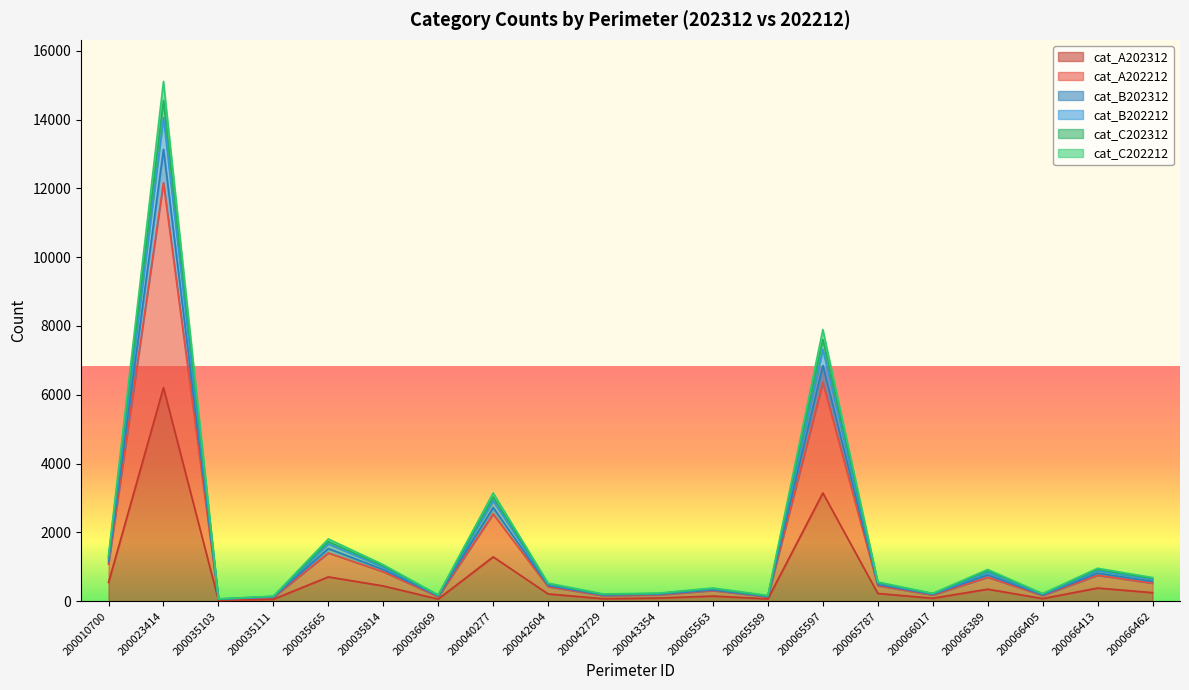

Is the value of cat_B202212 at 200042729 greater than the value of cat_A202312 at 200066389?

No